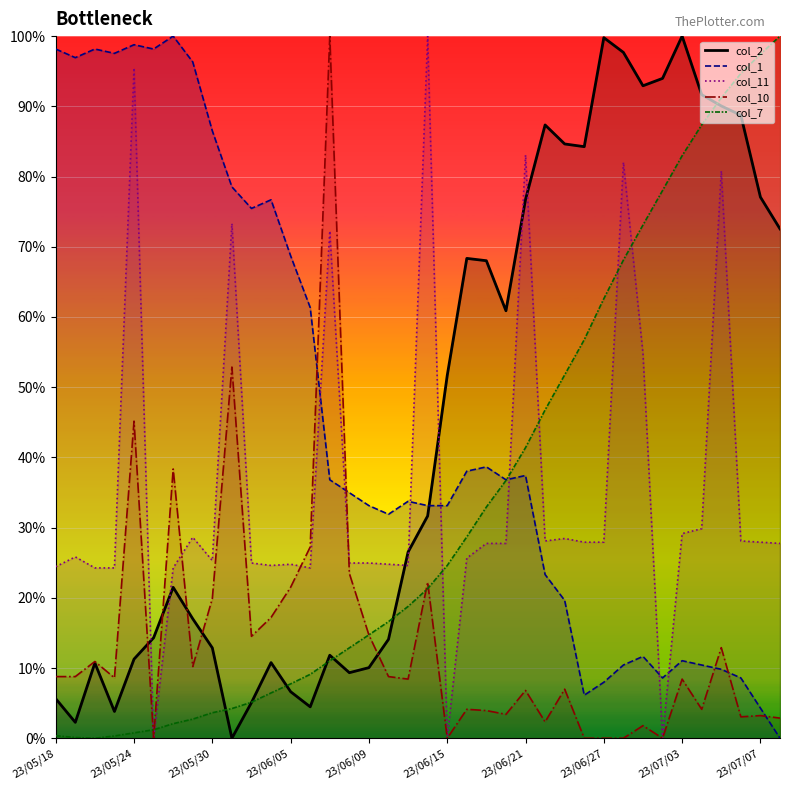

Between 23/05/30 and 23/06/21, which series saw the biggest shift?

col_2